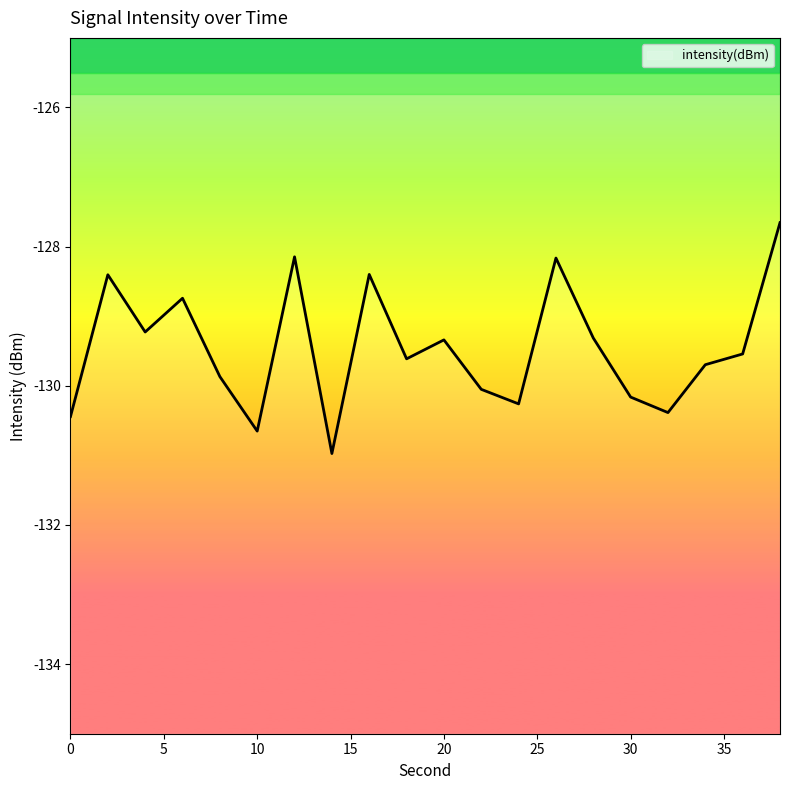

What is the value of the 2nd point from the left?

-128.4